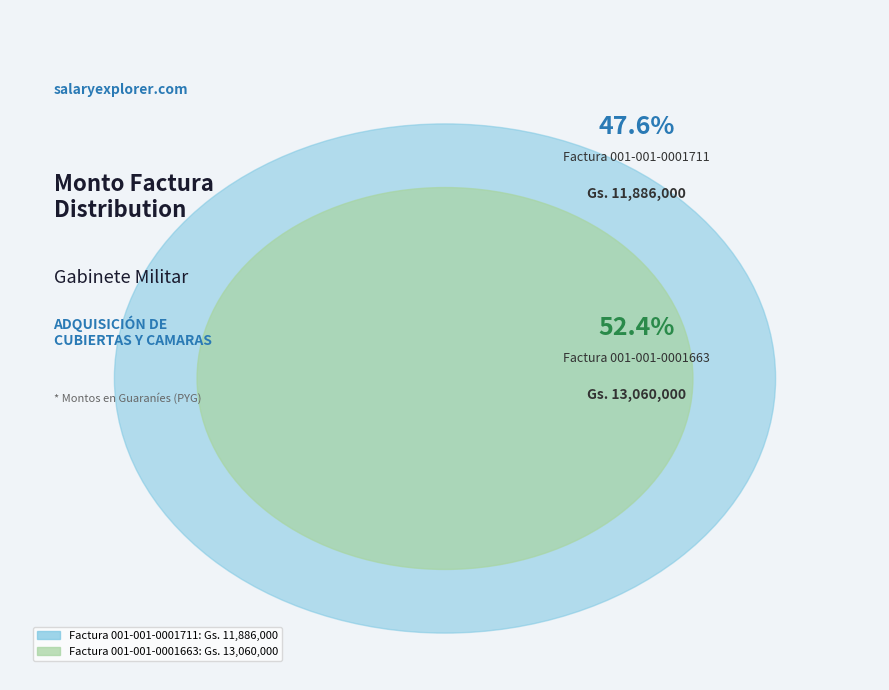

Count the number of slices in the pie.

2